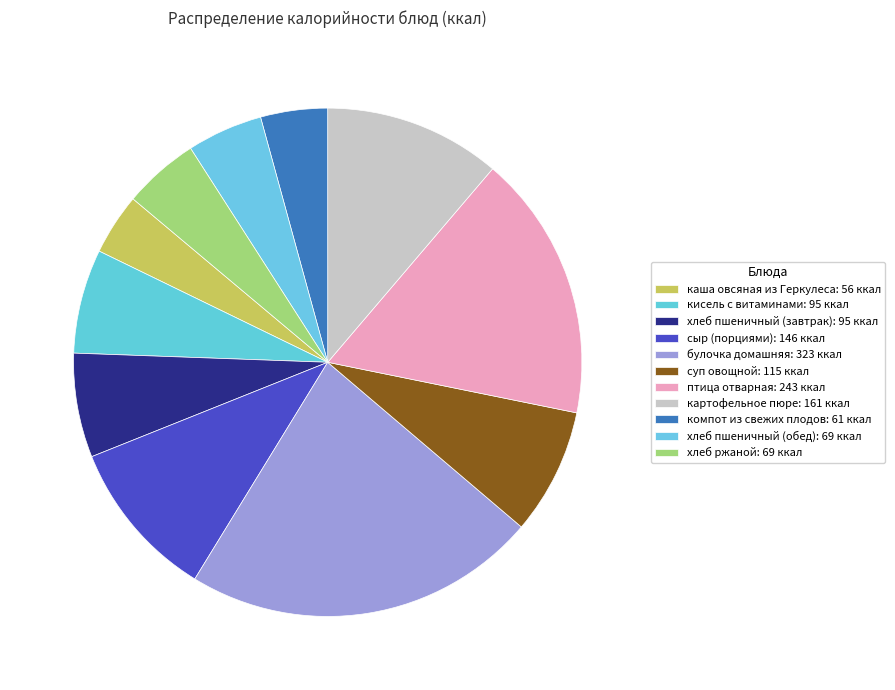

What percentage is the сыр (порциями) slice, to the nearest percent?

10%